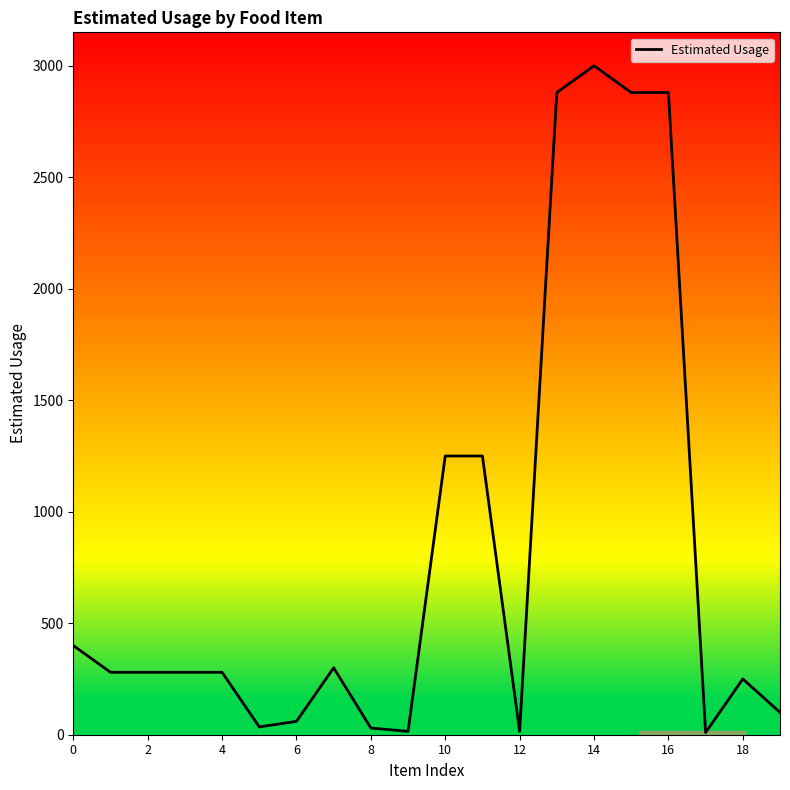

What is the difference between the maximum and minimum values?

2990